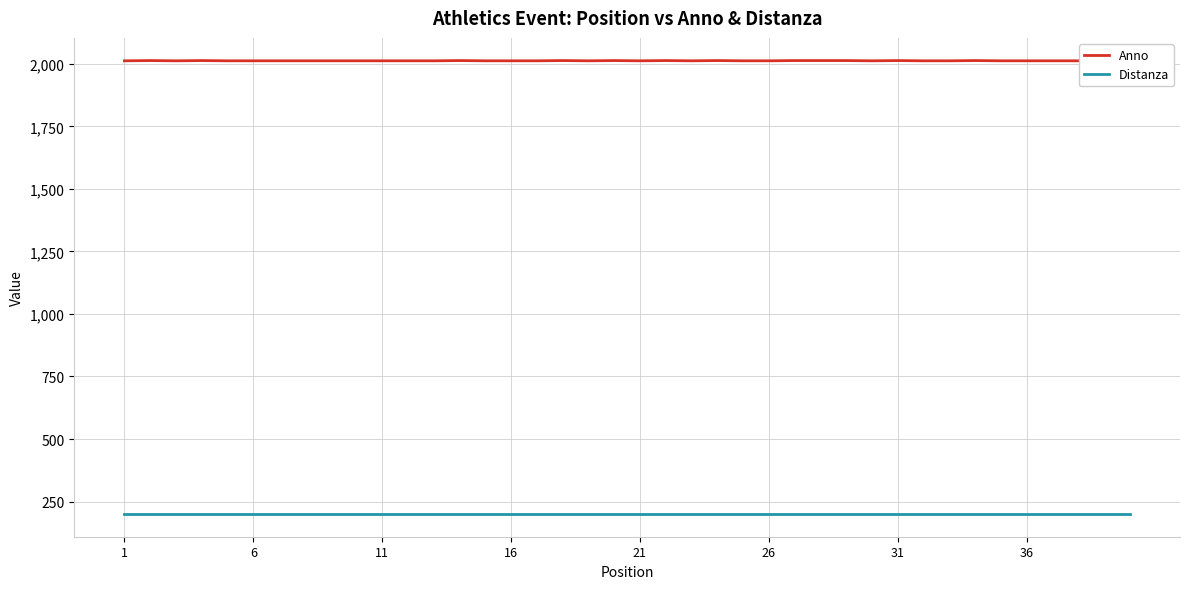

True or false: Distanza and Anno cross at least once.

False